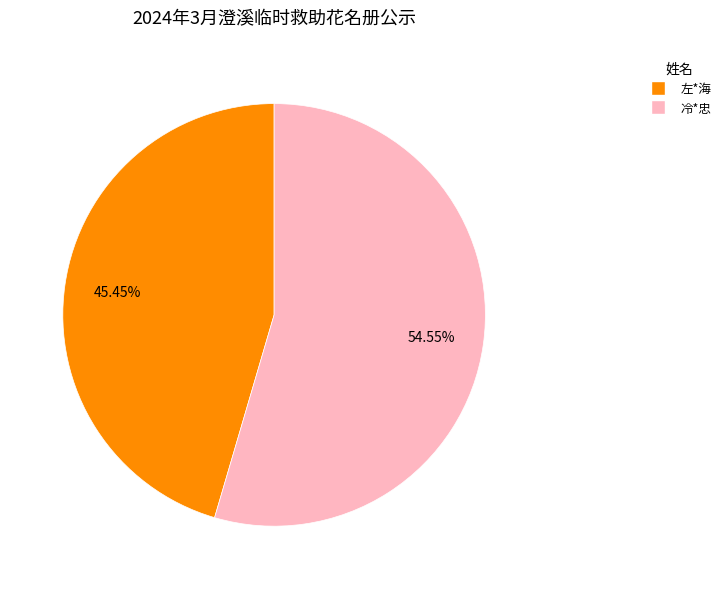

Which category has the smallest portion of the pie?

左*海